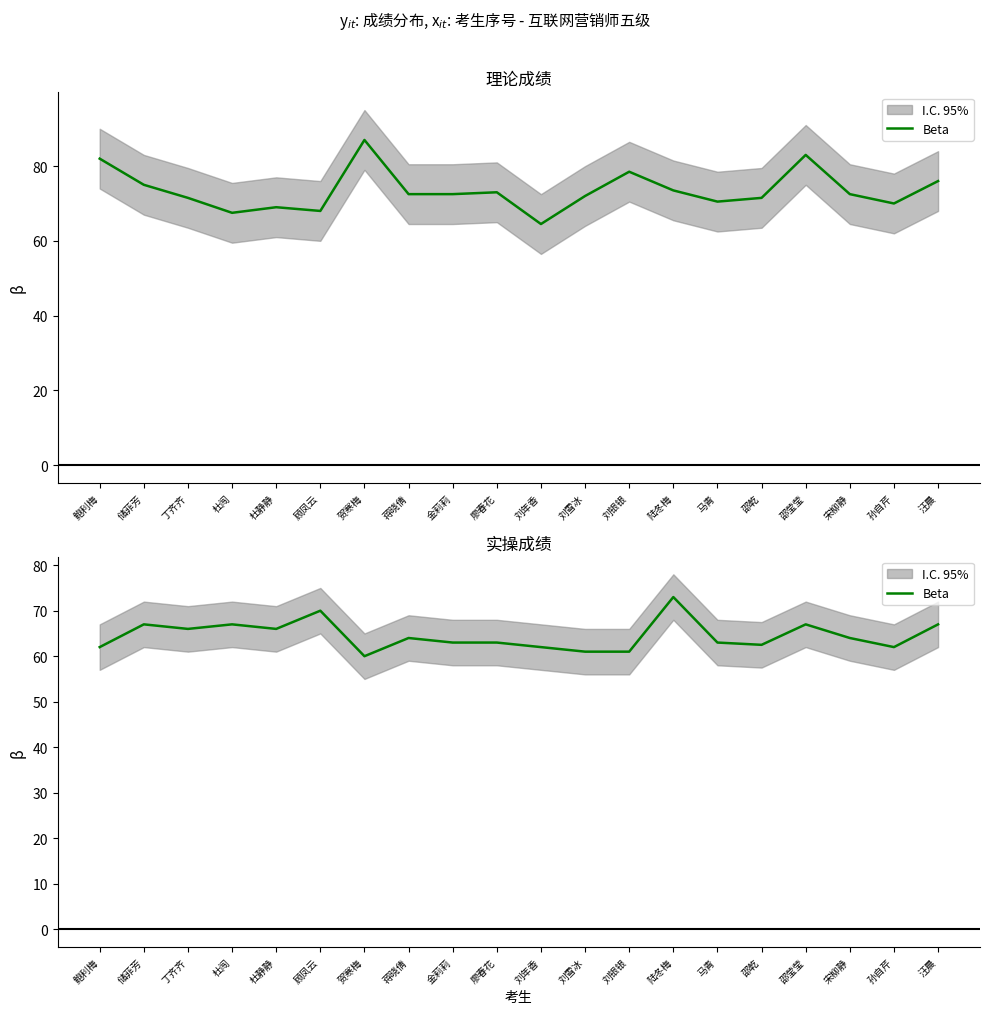

What is the change in value from 杜闯 to 陆冬梅?

+6.0